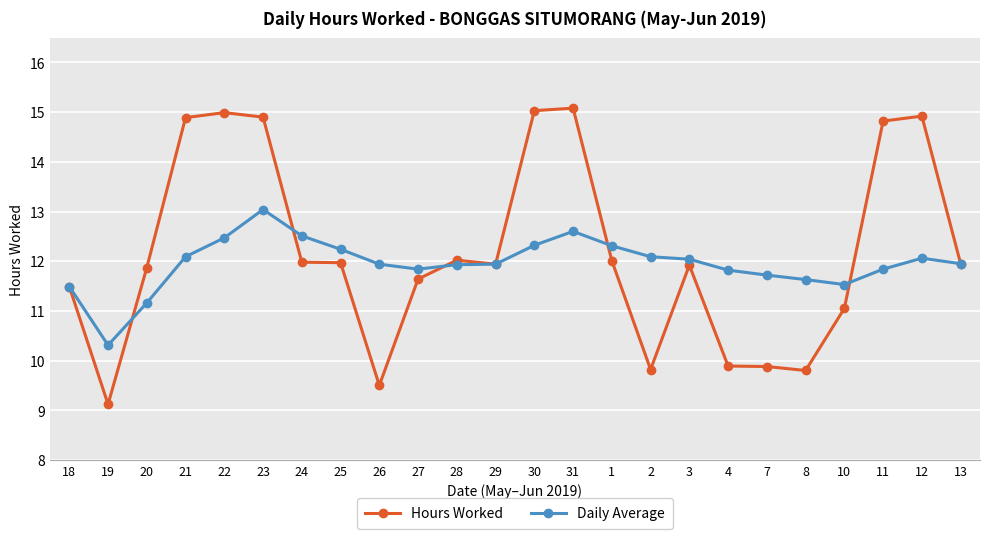

At which category does the chart reach its minimum across all series?

19